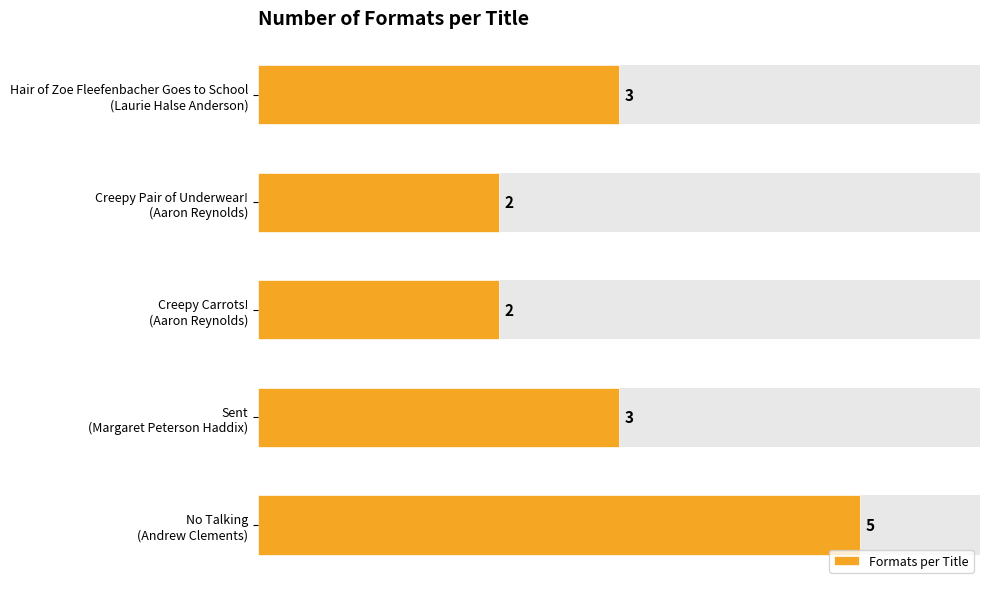

List the labels in order of value, largest first.

No Talking (Andrew Clements), Hair of Zoe Fleefenbacher Goes to School (Laurie Halse Anderson), Sent (Margaret Peterson Haddix), Creepy Pair of Underwear! (Aaron Reynolds), Creepy Carrots! (Aaron Reynolds)